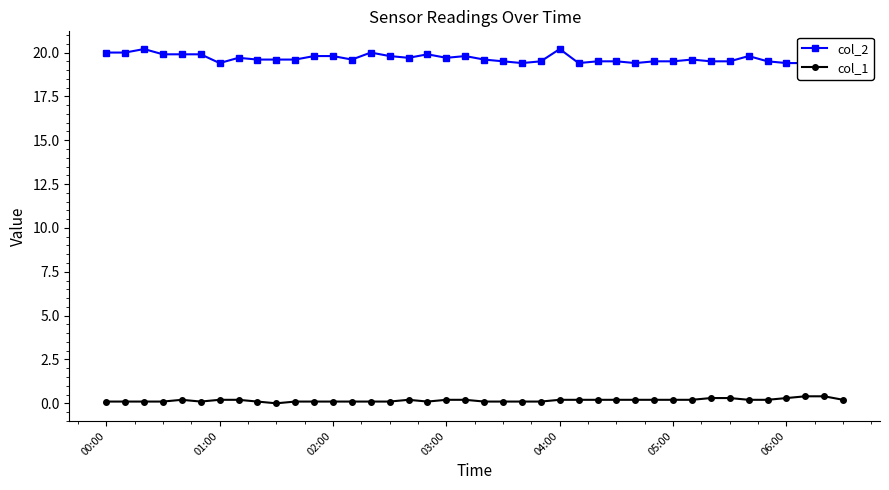

How many interior local valleys does the col_2 series have?

7